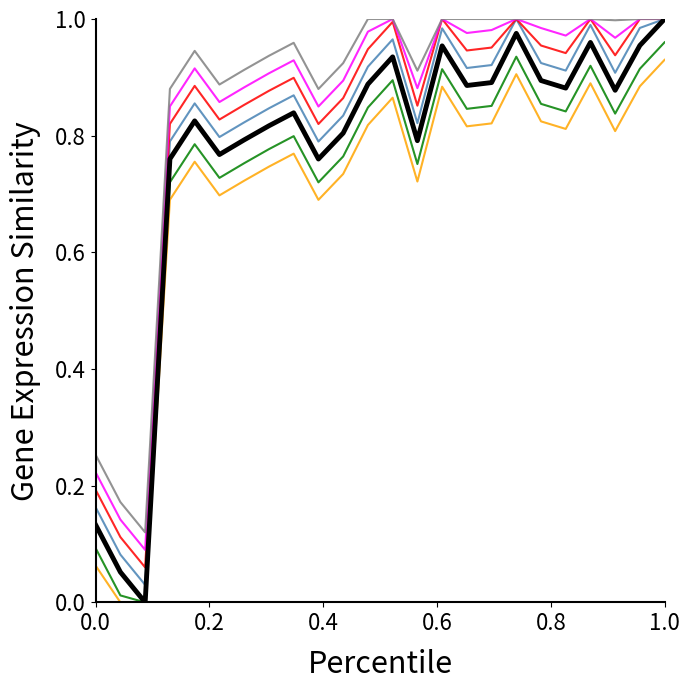

How many lines are shown in the chart?

7